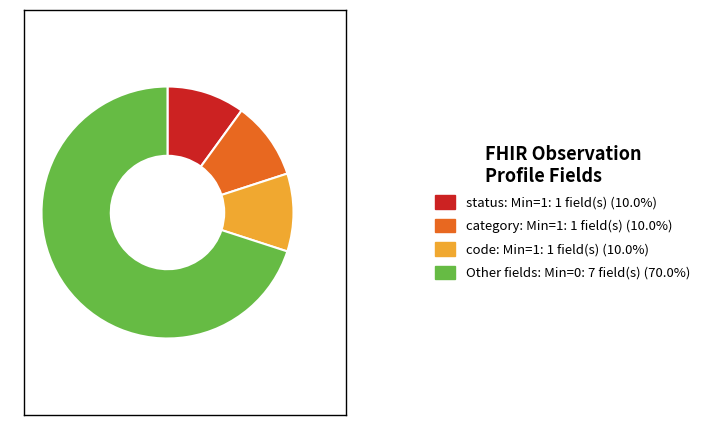

Approximately how many times larger is the value at Other fields: Min=0: 7 field(s) (70.0%) compared to status: Min=1: 1 field(s) (10.0%)?

7.0